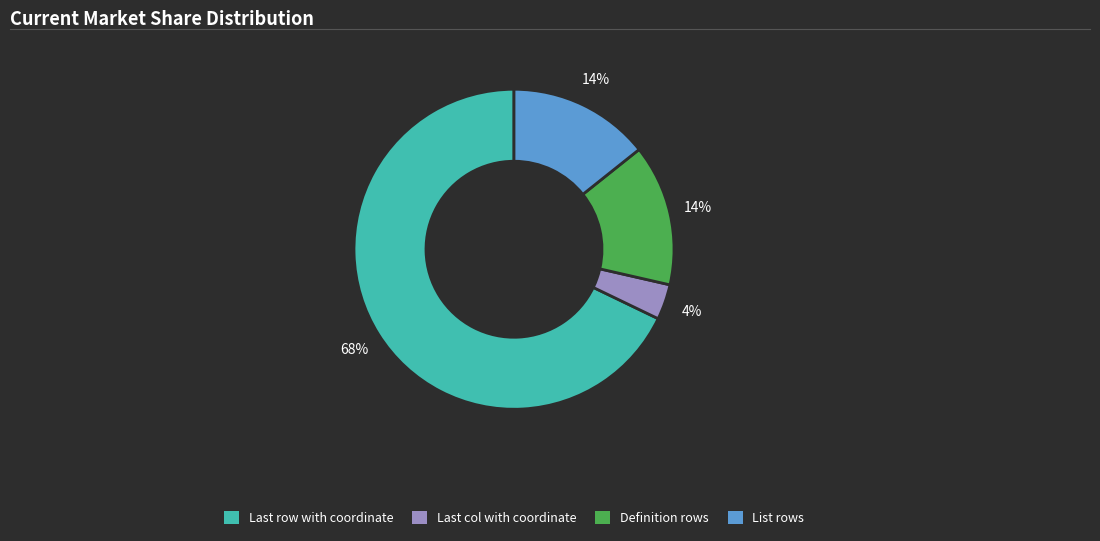

What is the majority slice?

Last row with coordinate